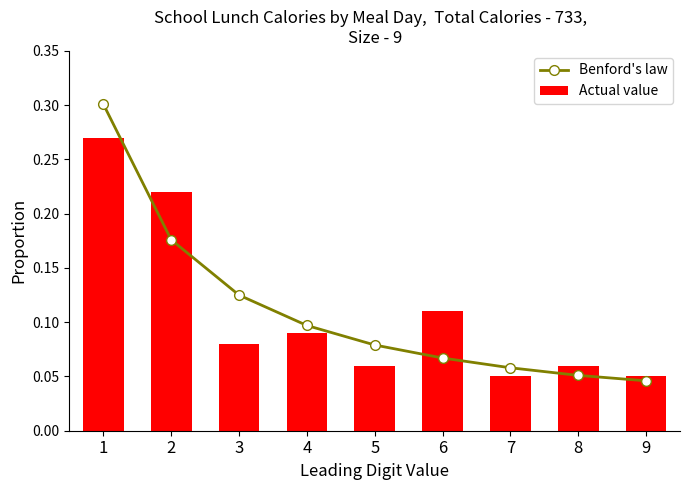

Which series has the largest total across all categories?

Benford's law